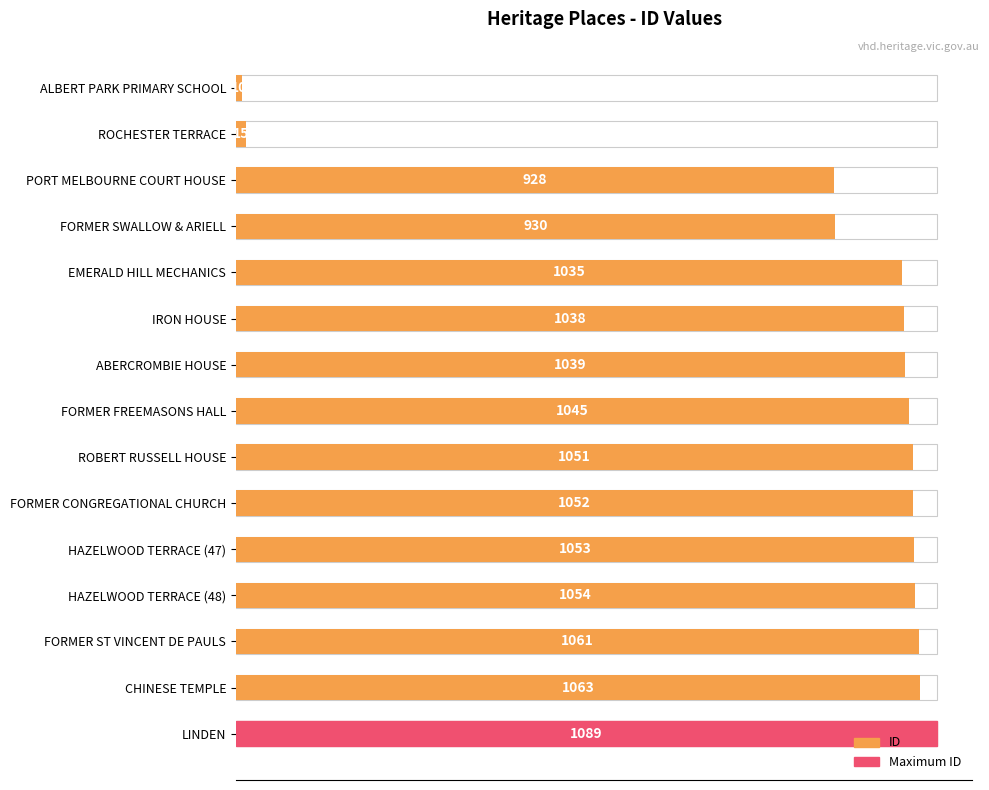

How many categories are shown in the chart?

15